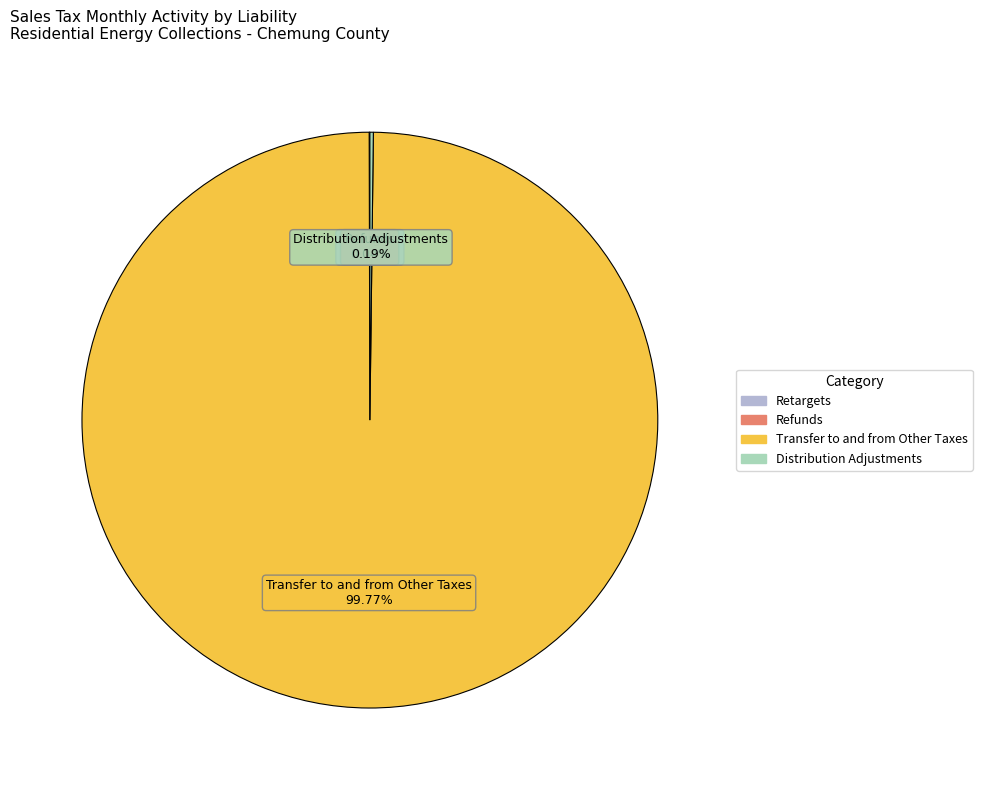

Does any single category account for the majority?

Yes